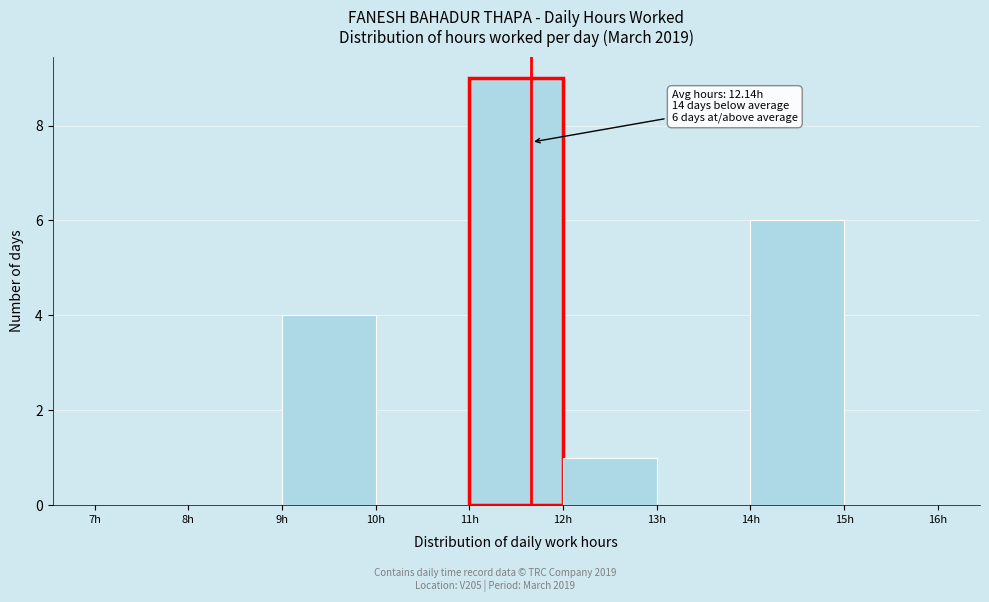

Which range on the x-axis has the tallest bar?

11 to 12